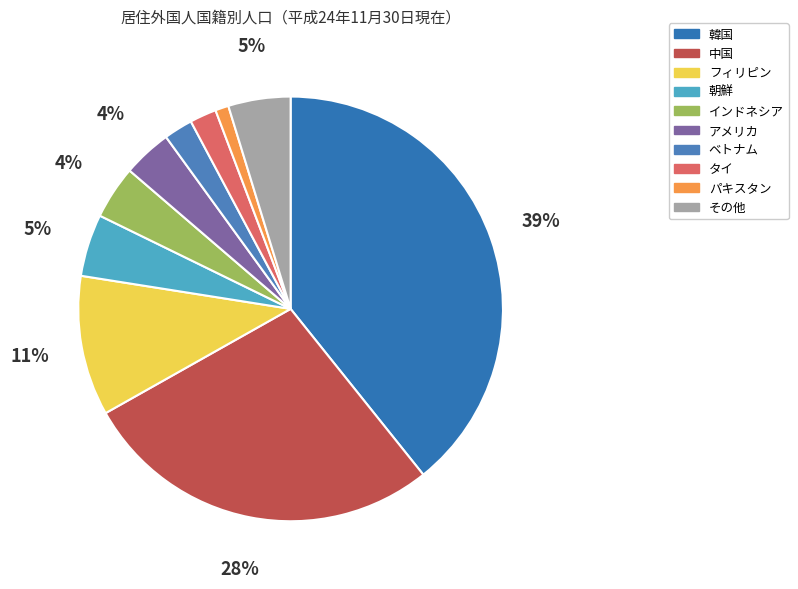

How many slices are in this pie chart?

10